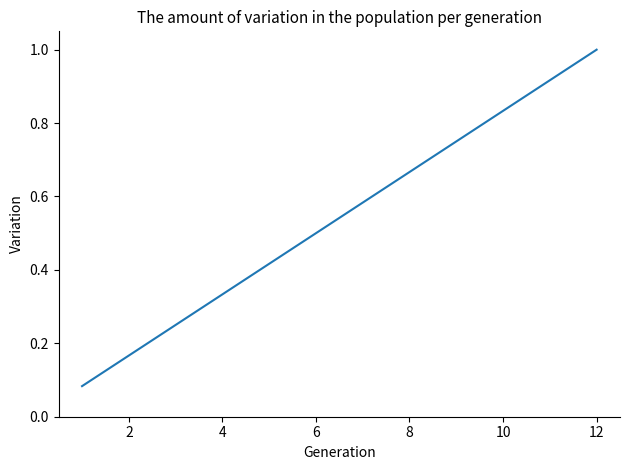

What is the maximum value shown in the chart?

1.0